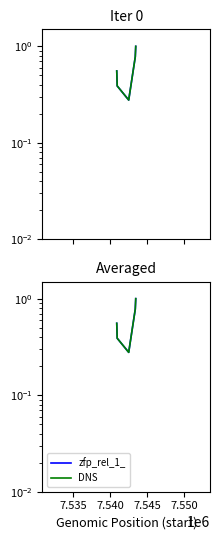

What are all the series names shown in the legend?

zfp_rel_1_, DNS